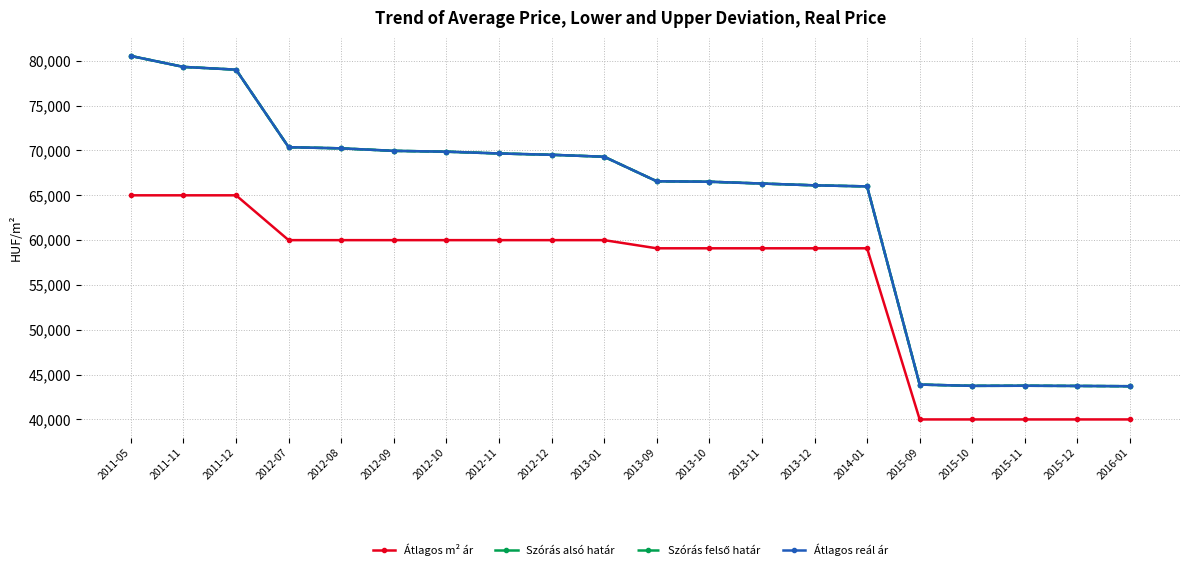

What is the label of the 1st point from the right?

2016-01